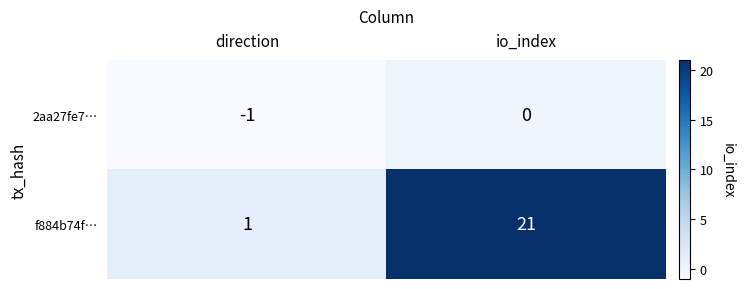

Rank the series by their maximum value, from lowest to highest.

2aa27fe7…, f884b74f…